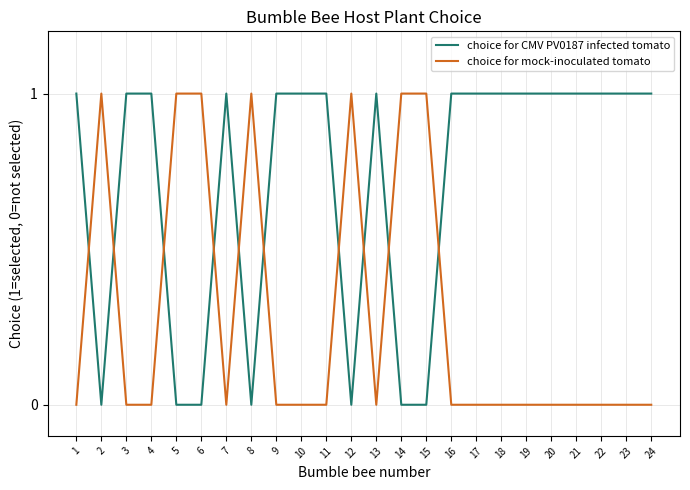

How many intersections are there between choice for CMV PV0187 infected tomato and choice for mock-inoculated tomato?

10